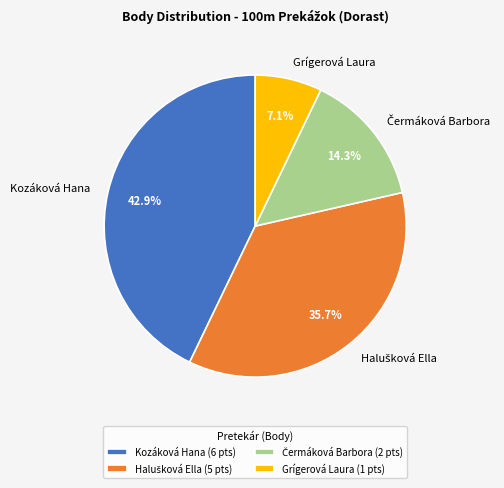

What percentage is the Kozáková Hana slice, to the nearest percent?

43%